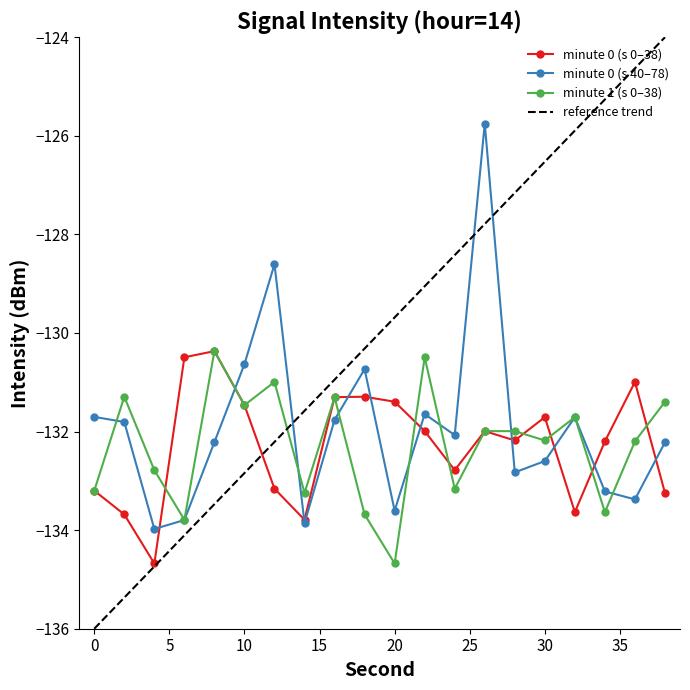

At which category does t=20s reach its first local peak?

12